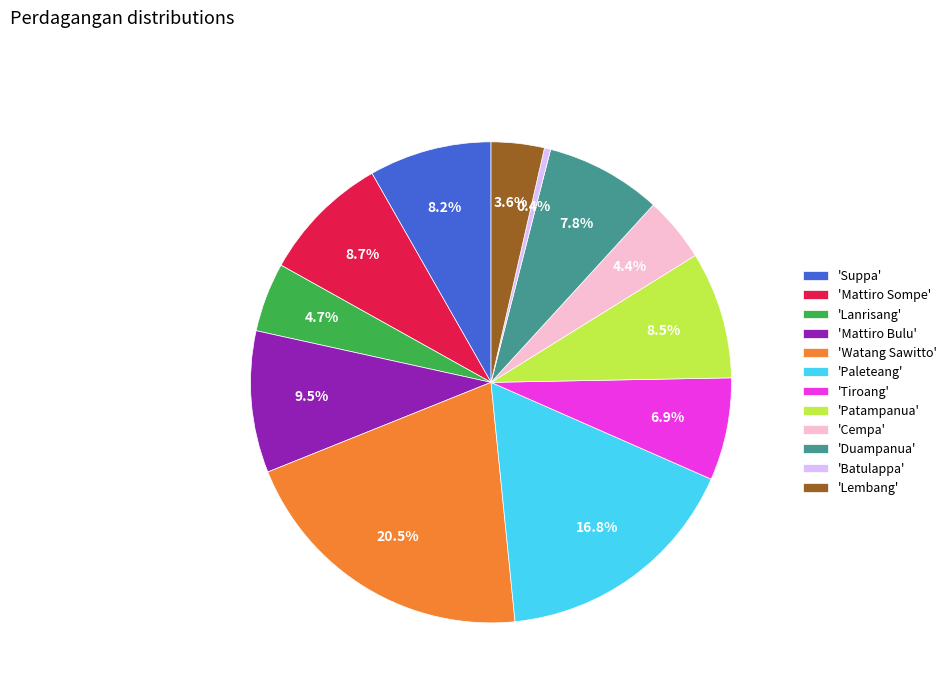

Approximately how many times larger is the value at 'Lanrisang' compared to 'Paleteang'?

0.3